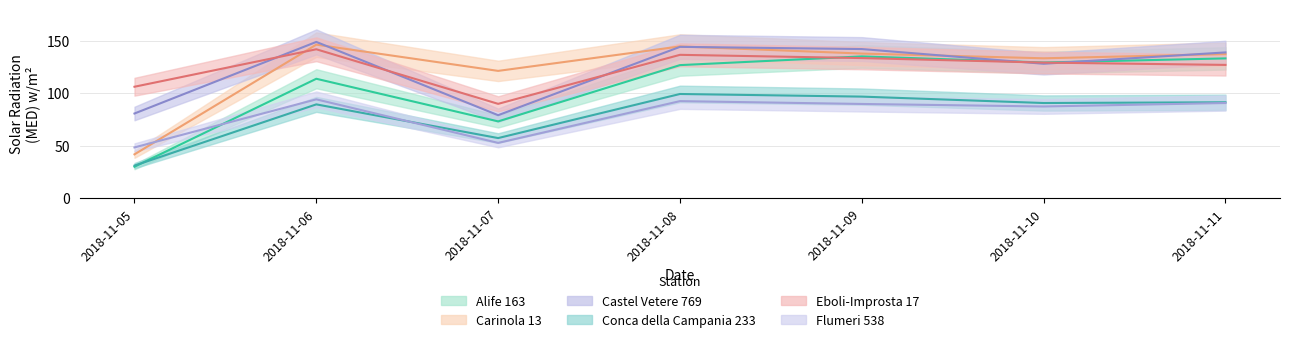

What is the value of the Eboli-Improsta 17 point at the 7th from the left?

126.9